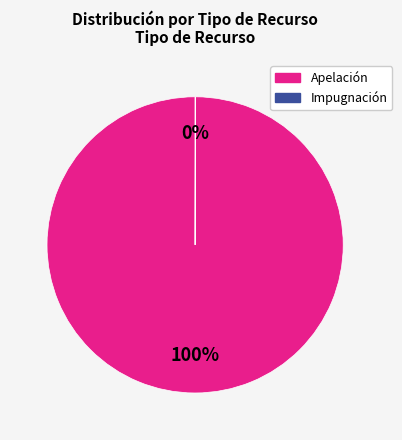

True or false: Apelación accounts for 100% of the total.

True